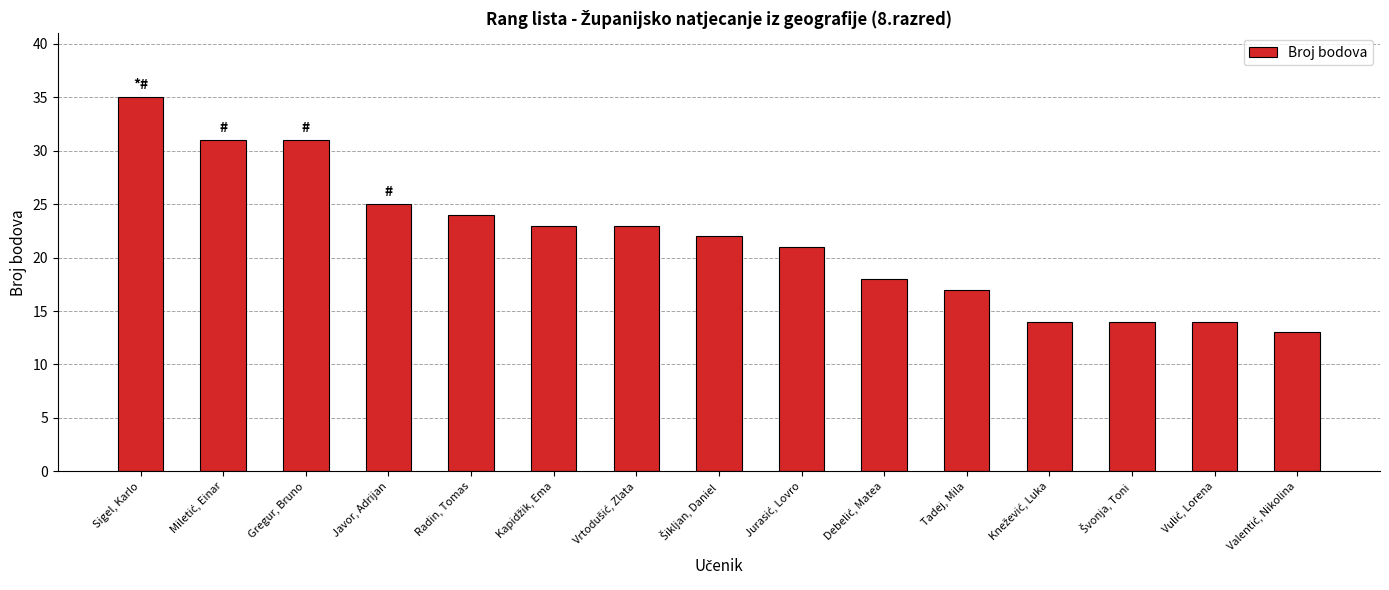

Does the chart contain stacked bars?

No